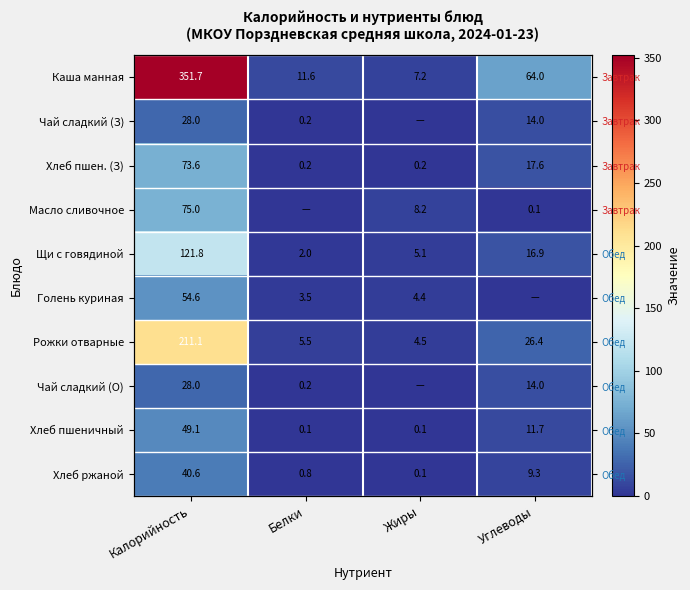

What is the maximum value for Чай сладкий (О)?

28.0